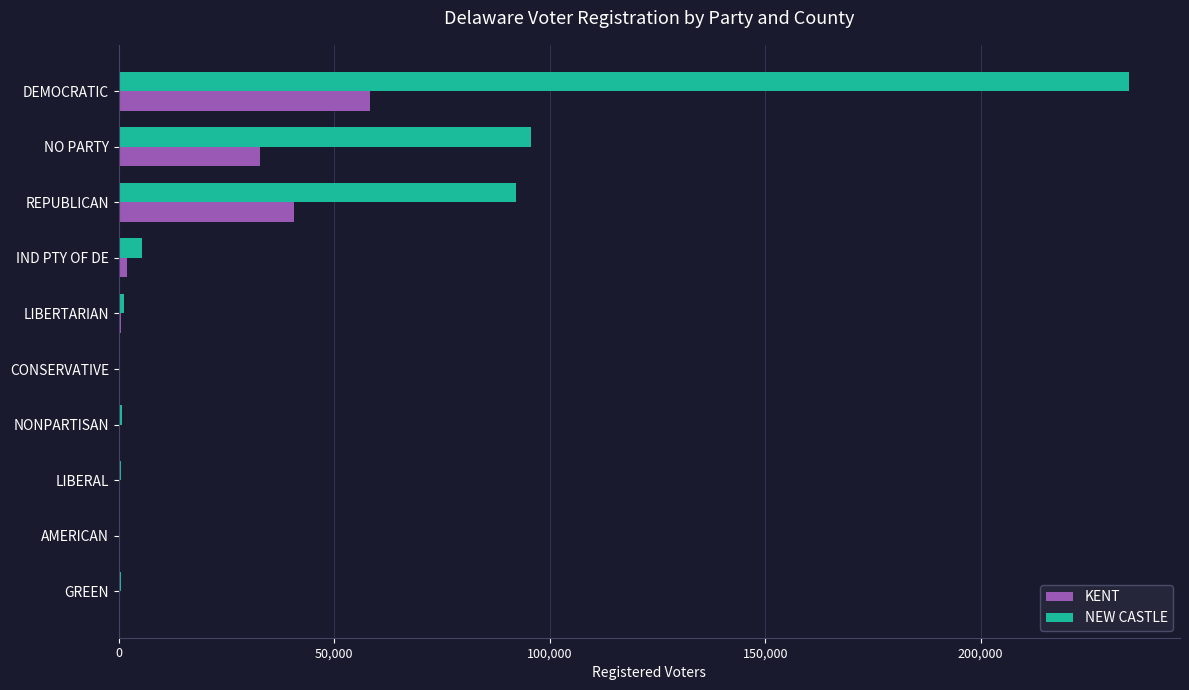

The value of KENT at DEMOCRATIC is 58324. True or false?

True